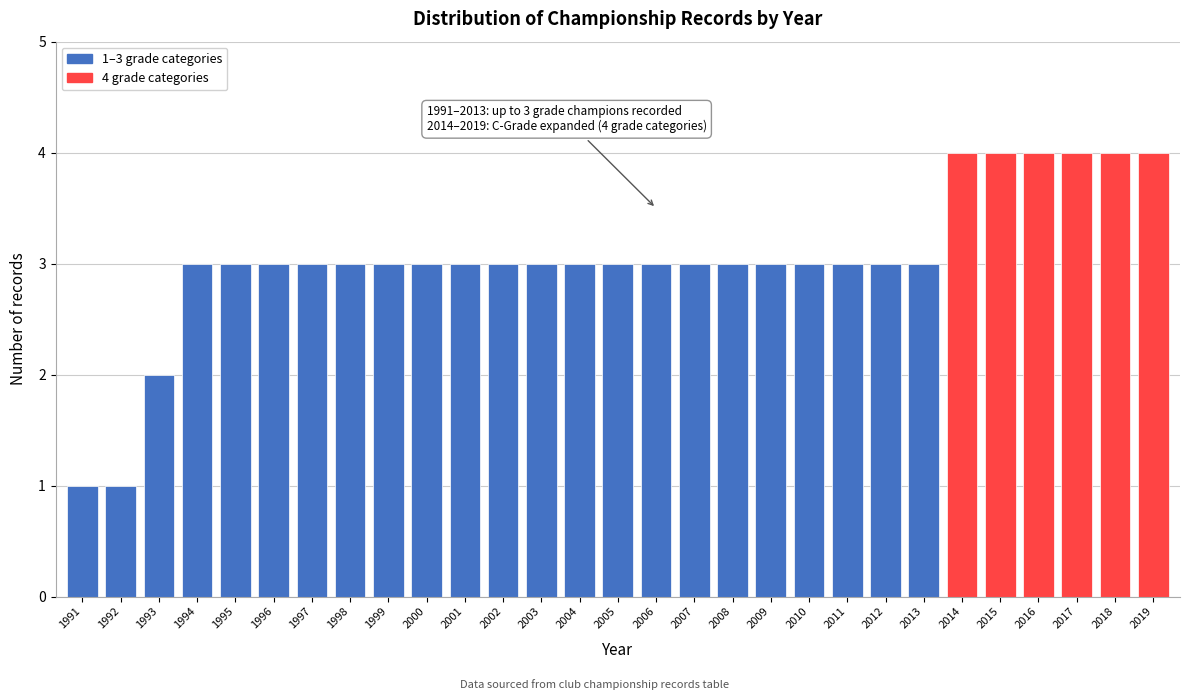

Reading left to right, transcribe all the data shown in this chart.

1991=1	1992=1	1993=2	1994=3	1995=3	1996=3	1997=3	1998=3	1999=3	2000=3	2001=3	2002=3	2003=3	2004=3	2005=3	2006=3	2007=3	2008=3	2009=3	2010=3	2011=3	2012=3	2013=3	2014=4	2015=4	2016=4	2017=4	2018=4	2019=4